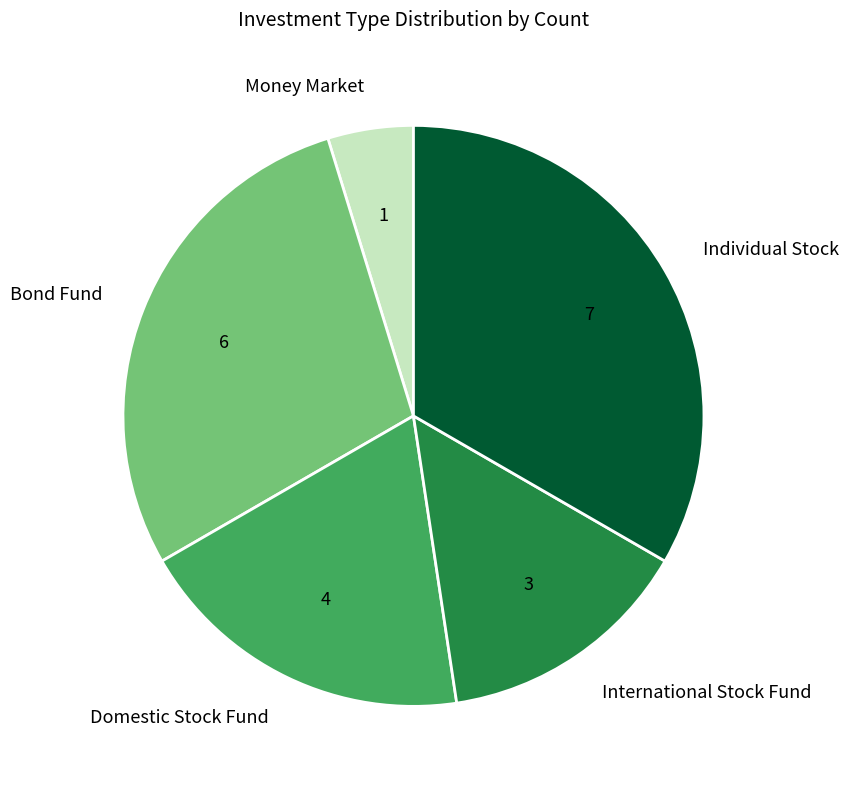

True or false: Individual Stock accounts for 33% of the total.

True